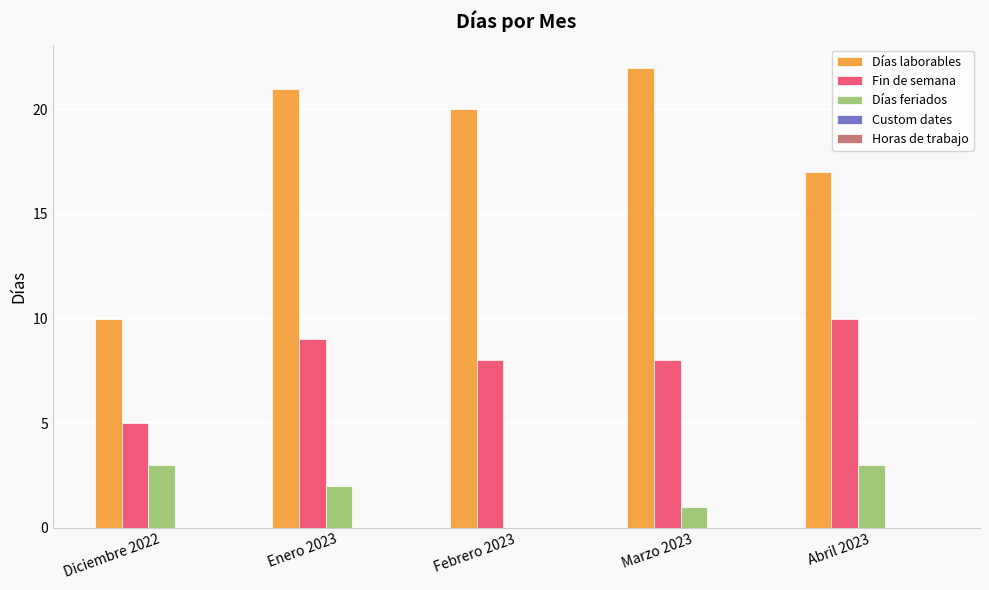

Does the chart contain stacked bars?

No